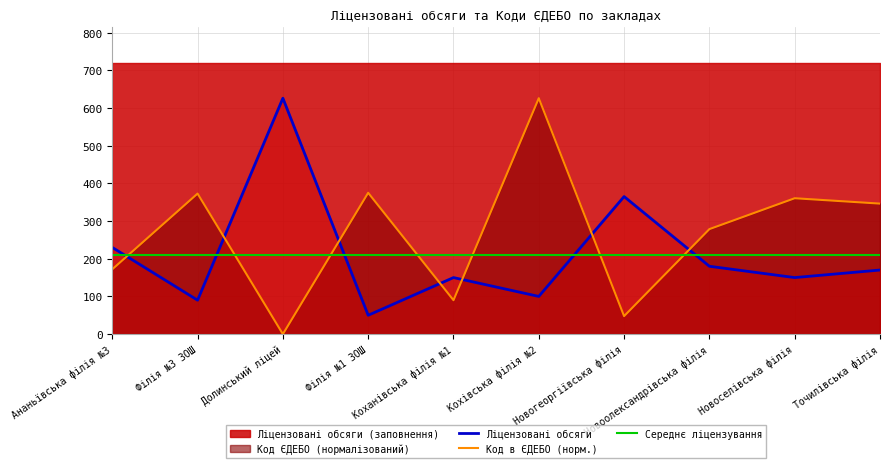

At how many categories does at least one series exceed 88?

10